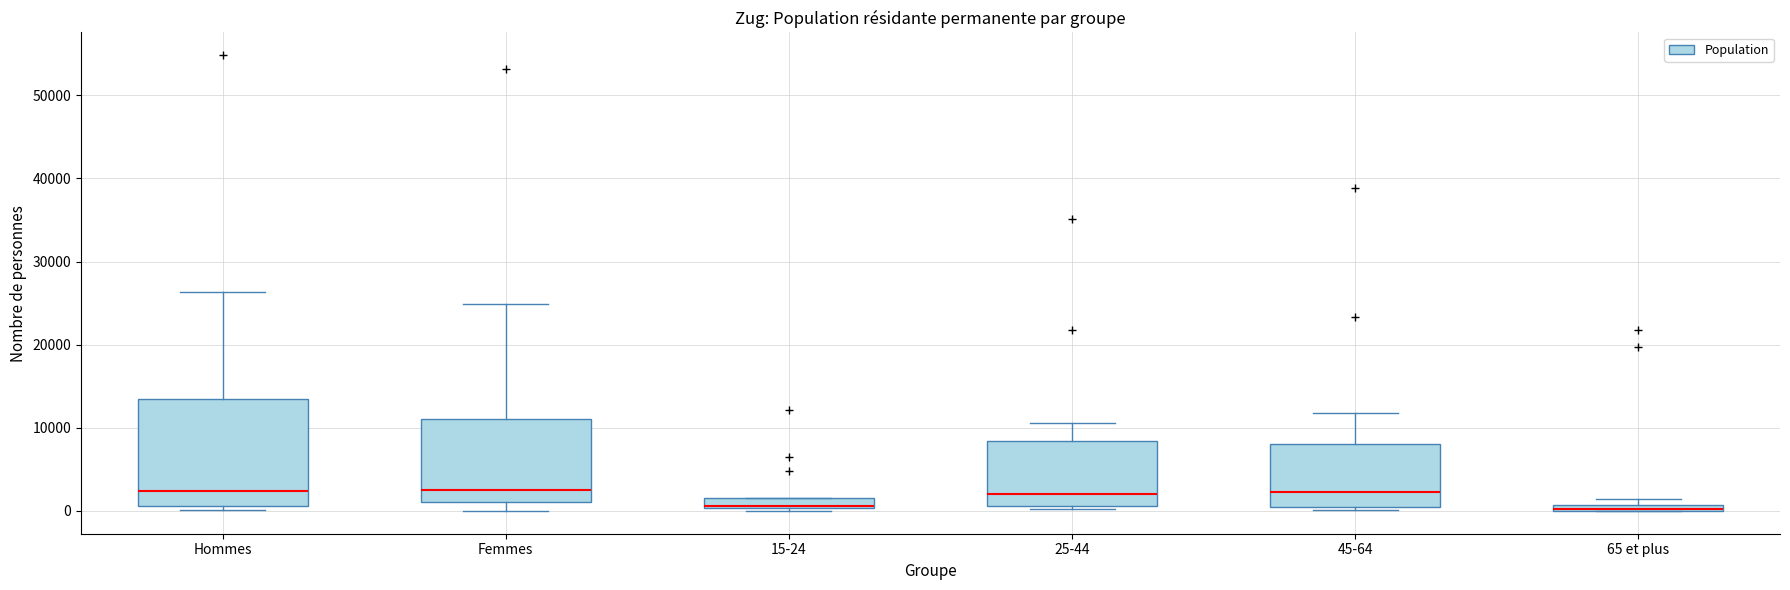

Where does the upper whisker of the box for 45-64 end on the y-axis? The values are not printed on the chart, so give them approximately, as read against the axis.

12000